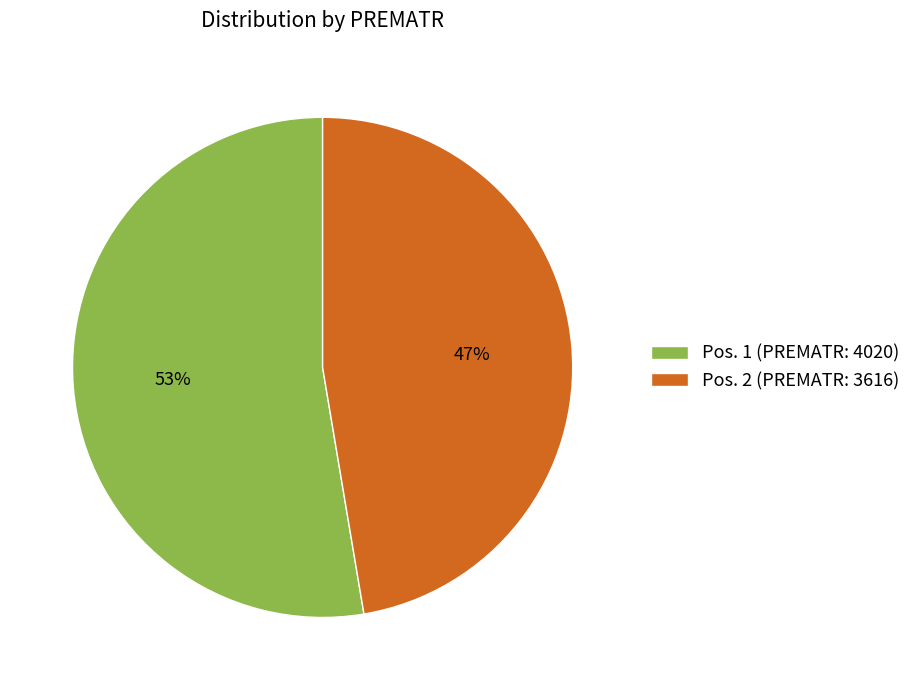

Do Pos. 2 (PREMATR: 3616) and Pos. 1 (PREMATR: 4020) together represent more than half of the pie?

Yes